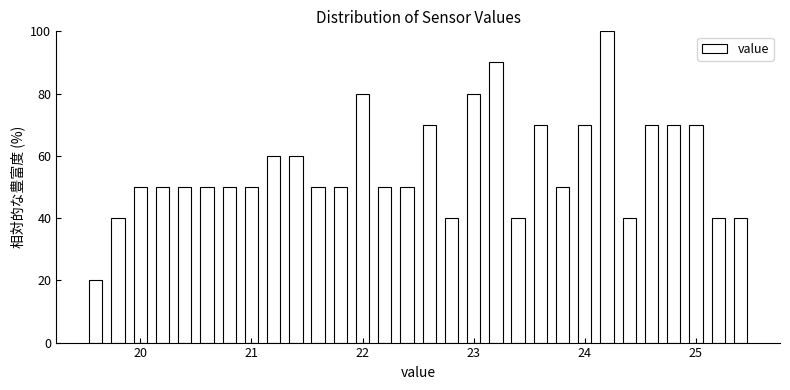

Around what value on the x-axis is the tallest bar? Give the approximate position of its centre, as read against the axis.

24.2